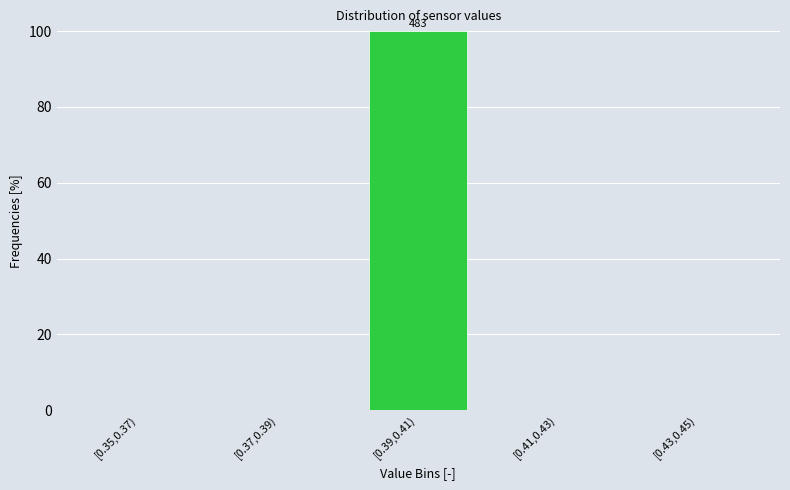

Reading right to left, list all the values displayed in this chart.

[0.43,0.45)=0	[0.41,0.43)=0	[0.39,0.41)=100	[0.37,0.39)=0	[0.35,0.37)=0